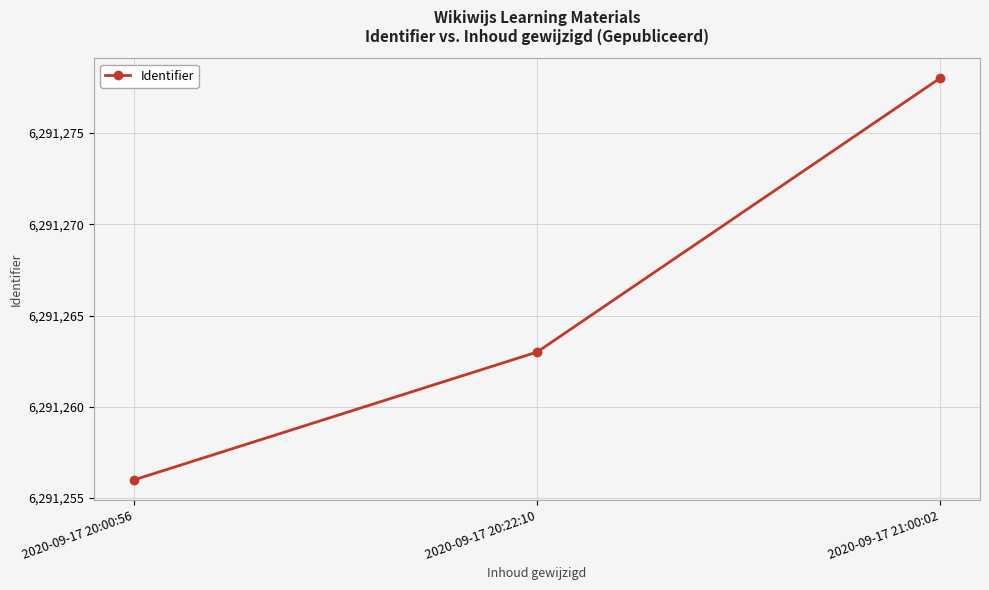

What is the sum of all values?

18873797